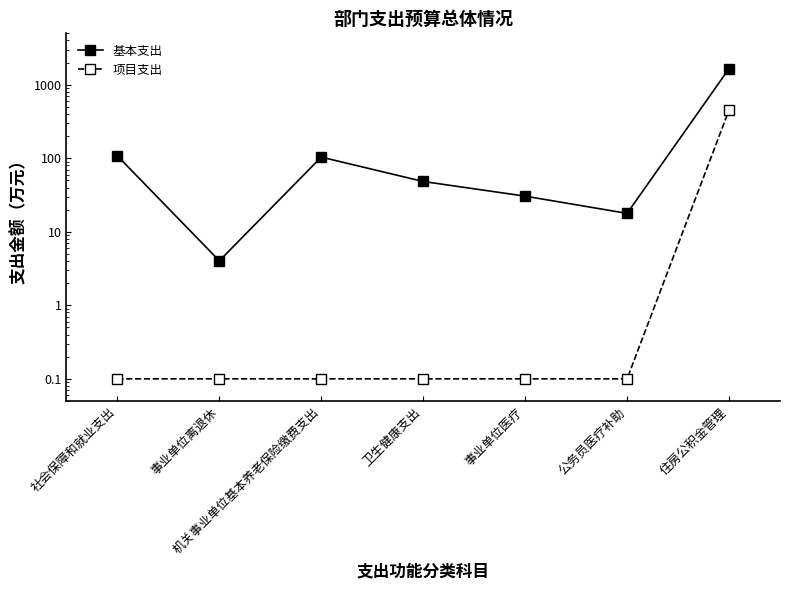

At which label does 基本支出 first exceed 48?

社会保障和就业支出